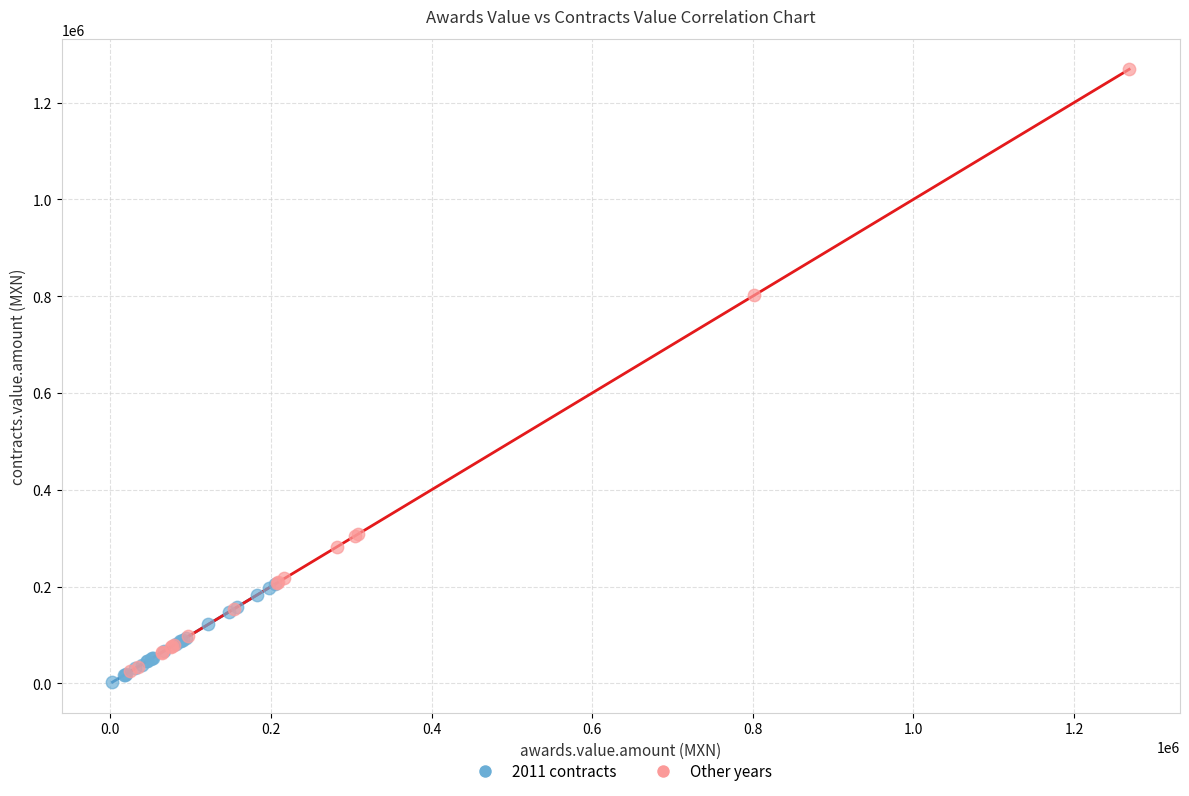

Which series contains the highest Y value?

Other years